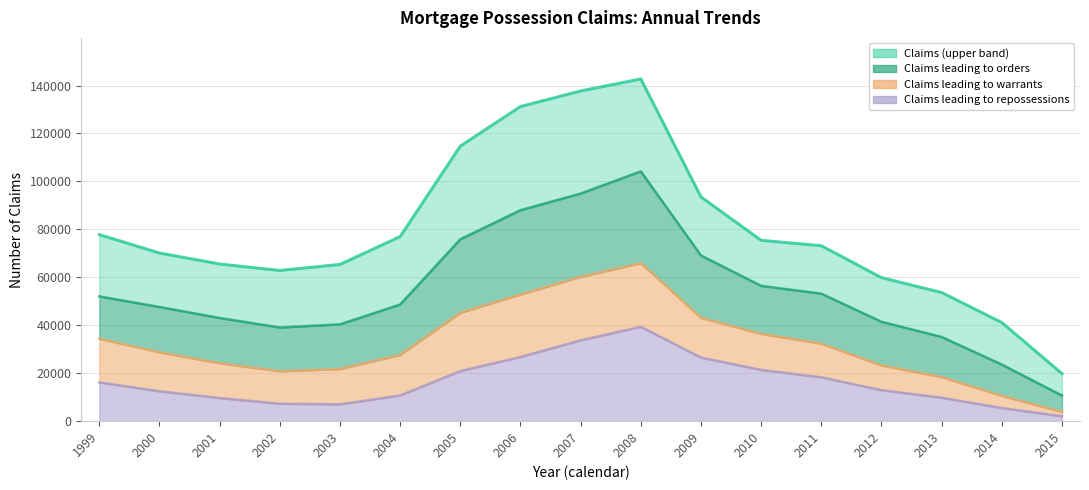

List the labels in order of Claims value, smallest first.

2015, 2014, 2013, 2012, 2002, 2003, 2001, 2000, 2011, 2010, 2004, 1999, 2009, 2005, 2006, 2007, 2008